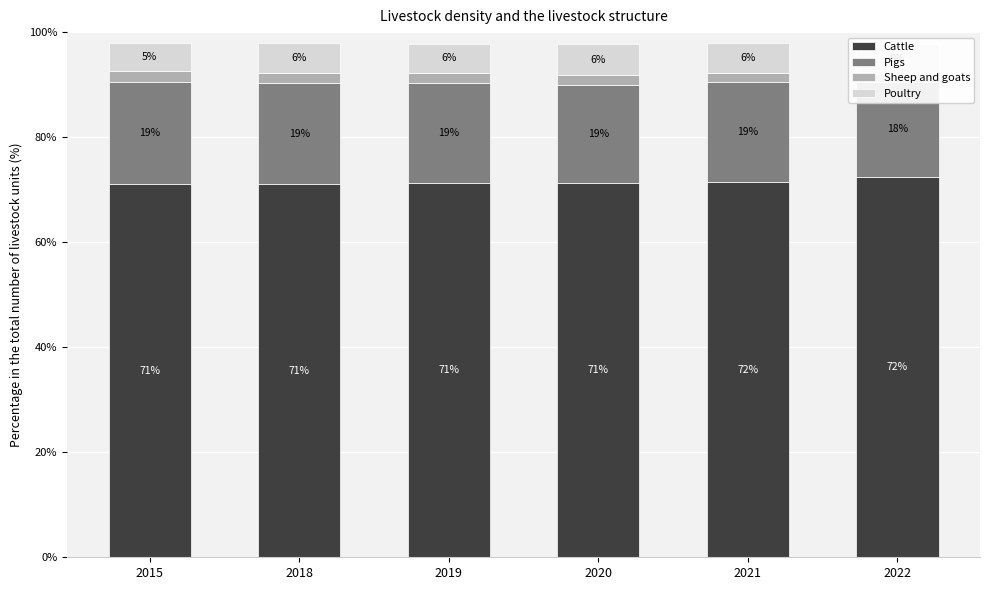

At which label does Poultry reach its minimum?

2015